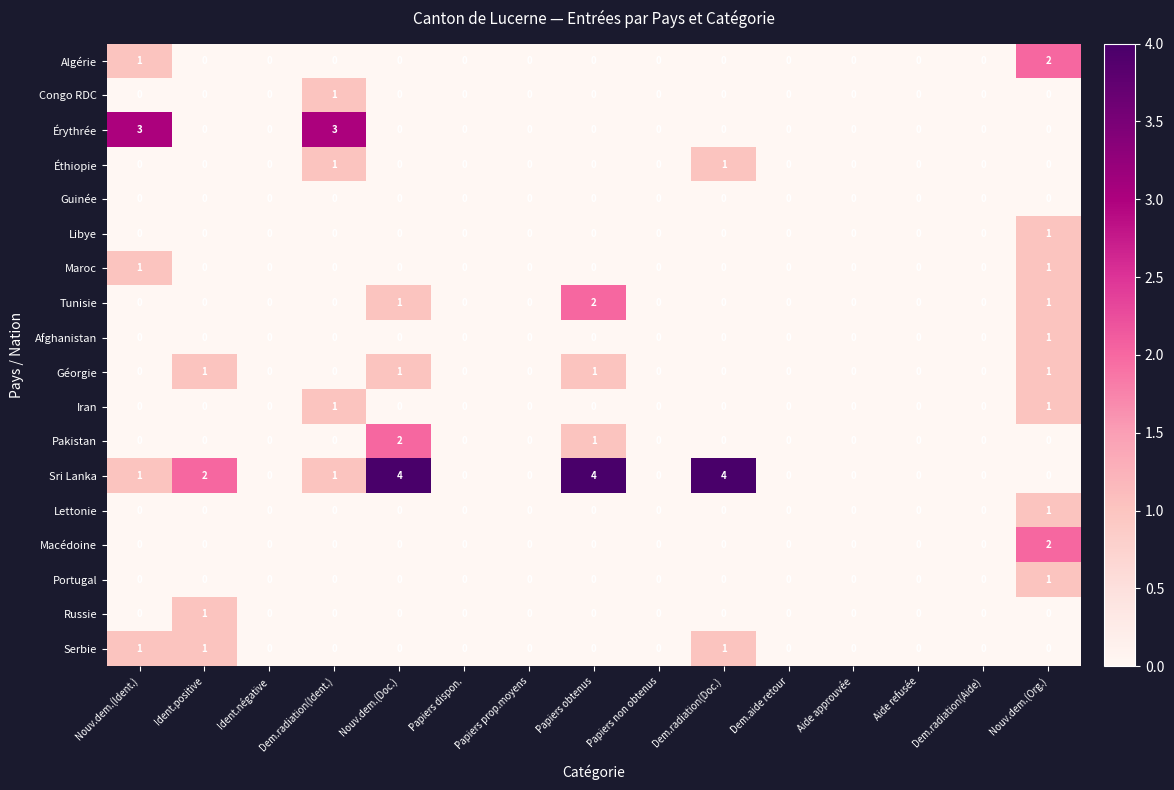

Which series changed the most between Ident.négative and Papiers obtenus?

Sri Lanka